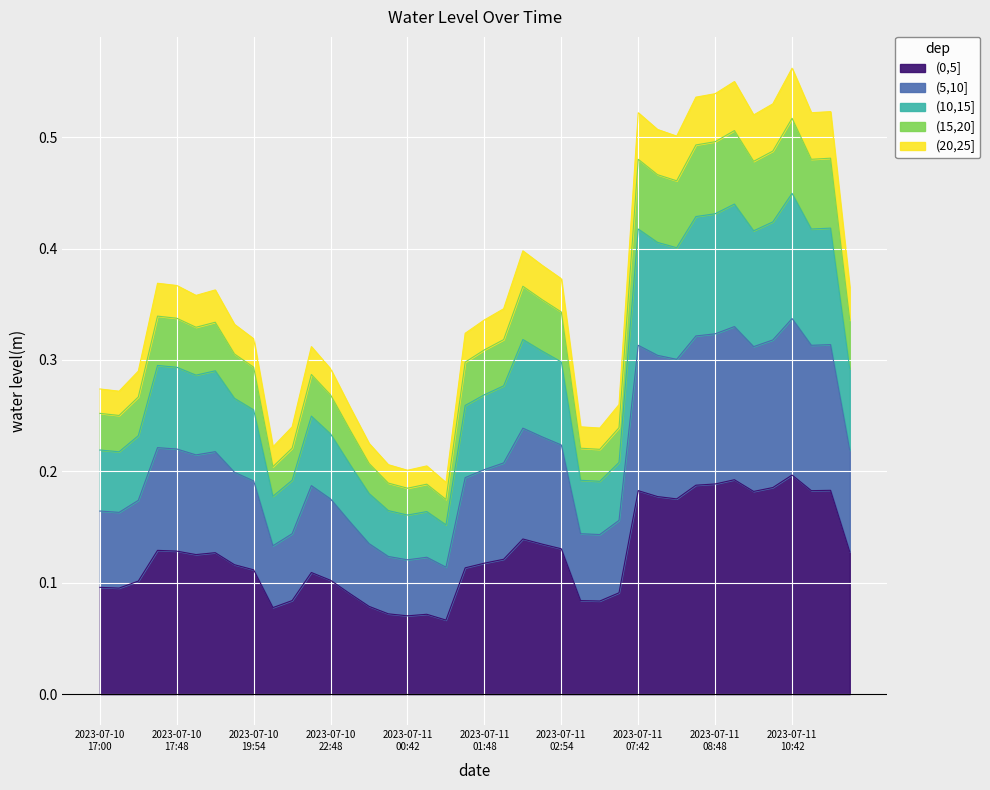

What position from the left is 2023-07-11T11:48?

39